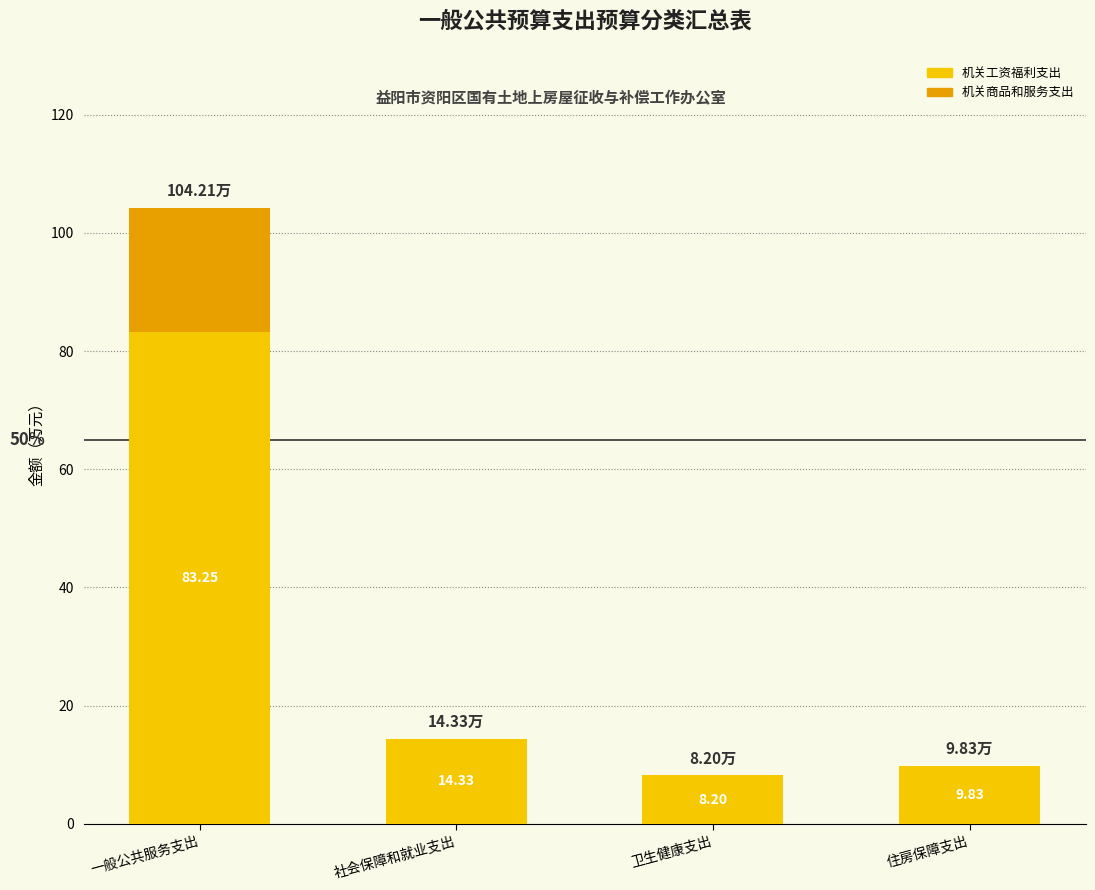

At which label does 机关工资福利支出 reach its peak?

一般公共服务支出